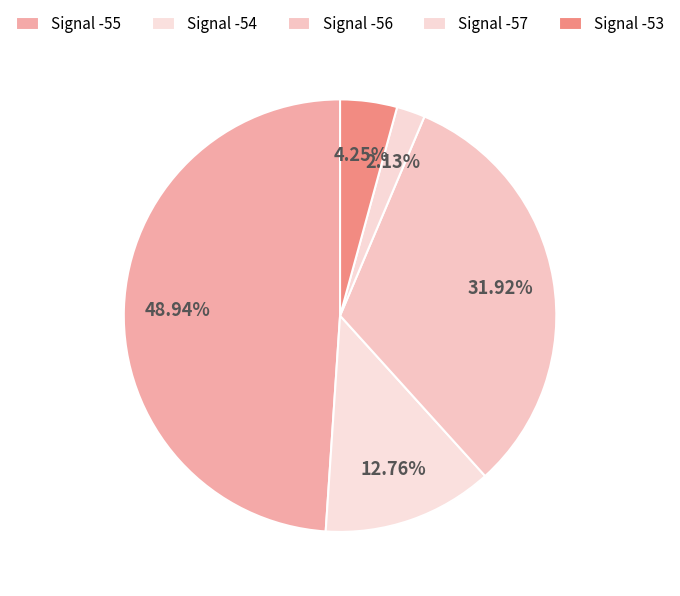

How many slices are in this pie chart?

5